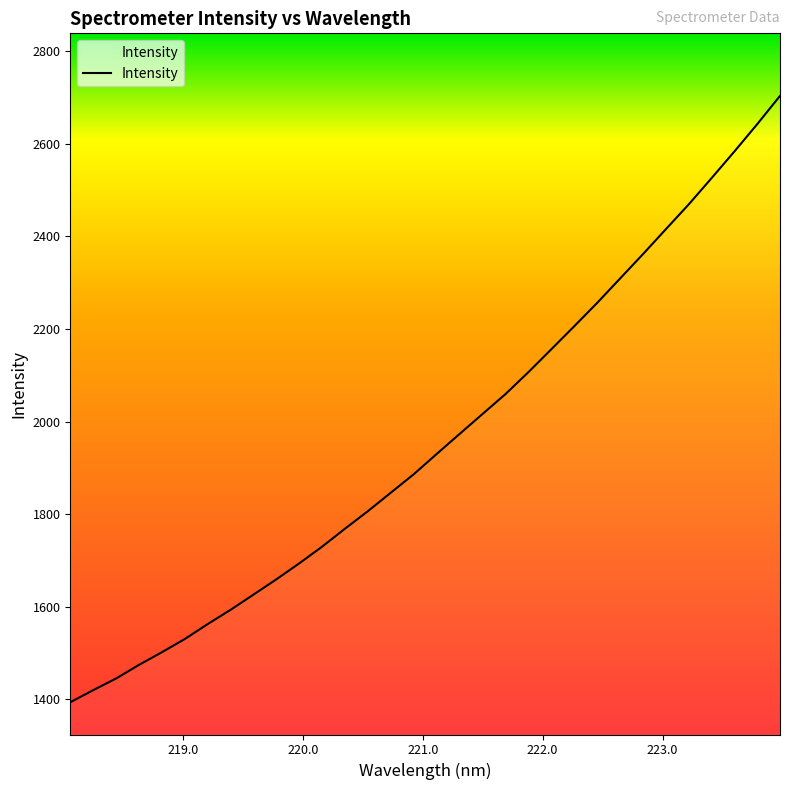

True or false: there are more than 0 points higher than both neighbors.

False